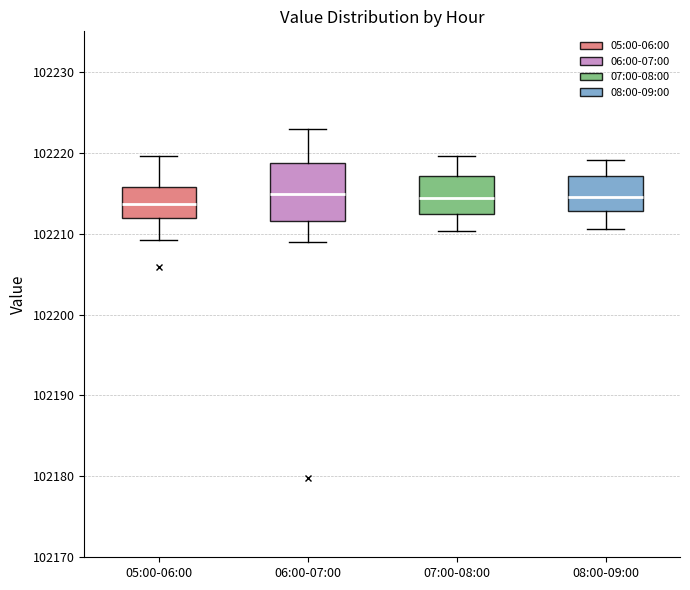

Reading left to right, transcribe this box plot: for each box, give where its median line is, the range the box spans, and where its two whiskers end, as read against the y-axis. The values are not printed on the chart, so give them approximately, as read against the axis.

05:00-06:00: median 102214, box 102212 to 102216, whiskers 102209 to 102220
06:00-07:00: median 102215, box 102212 to 102219, whiskers 102209 to 102223
07:00-08:00: median 102214, box 102212 to 102217, whiskers 102210 to 102220
08:00-09:00: median 102215, box 102213 to 102217, whiskers 102211 to 102219